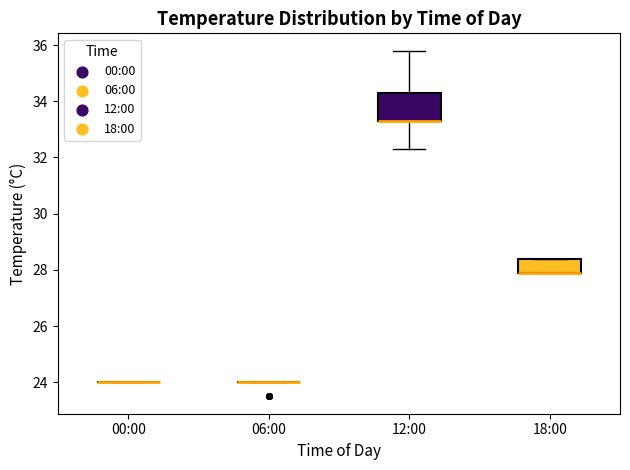

Reading left to right, transcribe this box plot: for each box, give where its median line is, the range the box spans, and where its two whiskers end, as read against the y-axis. The values are not printed on the chart, so give them approximately, as read against the axis.

00:00: box collapsed to a line at 24.0, whiskers 24.0 to 24.0
06:00: box collapsed to a line at 24.0, whiskers 24.0 to 24.0
12:00: median 33.4 (drawn on the box's lower edge), box 33.4 to 34.4, whiskers 32.4 to 35.8
18:00: median 28.0 (drawn on the box's lower edge), box 28.0 to 28.4, whiskers 28.0 to 28.4